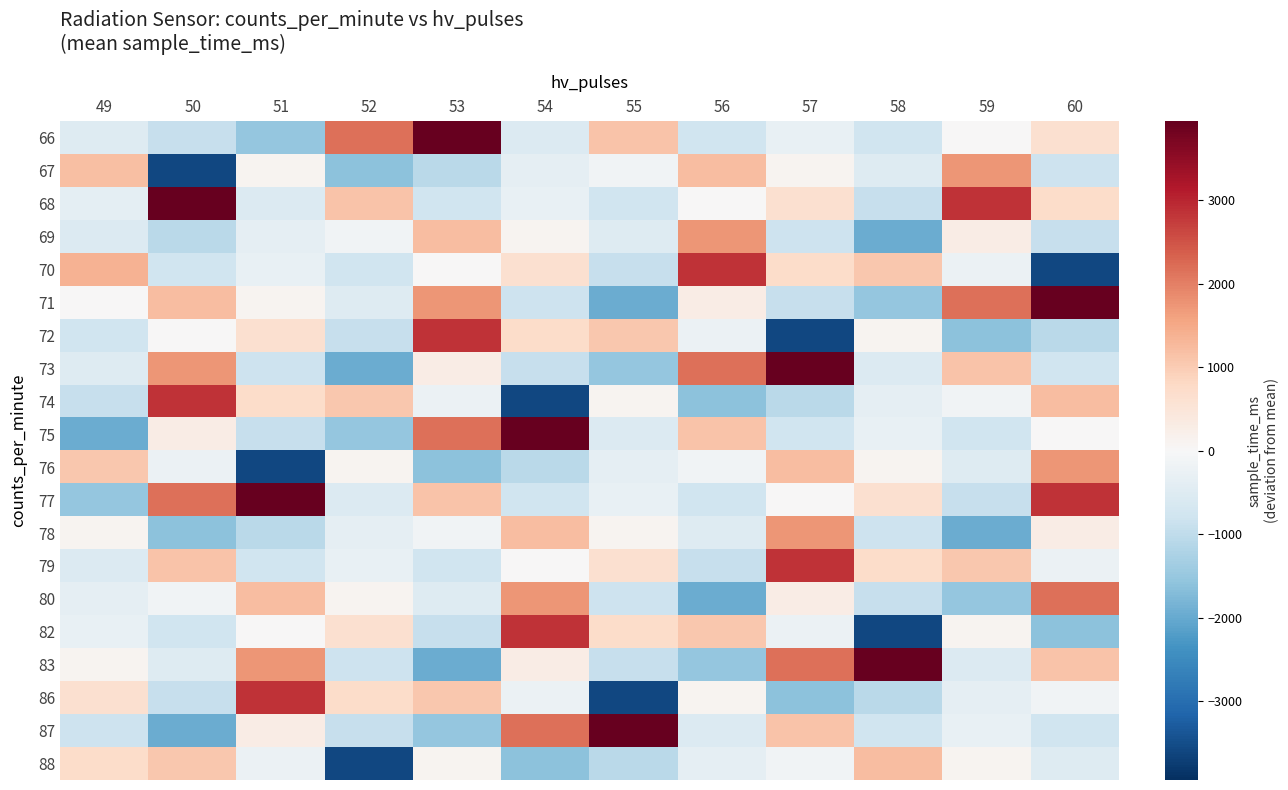

Reading left to right, transcribe all the data shown in this chart.

66: 49=-500.5	50=-897.5	51=-1540.5	52=2176.5	53=3945.5	54=-538.5	55=1137.5	56=-772.5	57=-302.5	58=-782.5	59=5.5	60=646.5
67: 49=1196.5	50=-3591.5	51=104.5	52=-1620.5	53=-1048.5	54=-339.5	55=-139.5	56=1205.5	57=95.5	58=-500.5	59=1736.5	60=-805.5
68: 49=-389.5	50=3945.5	51=-538.5	52=1137.5	53=-772.5	54=-302.5	55=-782.5	56=5.5	57=646.5	58=-898.5	59=2852.5	60=739.5
69: 49=-534.5	50=-1048.5	51=-339.5	52=-139.5	53=1205.5	54=95.5	55=-500.5	56=1736.5	57=-805.5	58=-1965.5	59=298.5	60=-897.5
70: 49=1373.5	50=-772.5	51=-302.5	52=-782.5	53=5.5	54=646.5	55=-898.5	56=2852.5	57=739.5	58=1056.5	59=-242.5	60=-3591.5
71: 49=26.5	50=1205.5	51=95.5	52=-500.5	53=1736.5	54=-805.5	55=-1965.5	56=298.5	57=-897.5	58=-1540.5	59=2176.5	60=3945.5
72: 49=-782.5	50=5.5	51=646.5	52=-898.5	53=2852.5	54=739.5	55=1056.5	56=-242.5	57=-3591.5	58=104.5	59=-1620.5	60=-1048.5
73: 49=-500.5	50=1736.5	51=-805.5	52=-1965.5	53=298.5	54=-897.5	55=-1540.5	56=2176.5	57=3945.5	58=-538.5	59=1137.5	60=-772.5
74: 49=-898.5	50=2852.5	51=739.5	52=1056.5	53=-242.5	54=-3591.5	55=104.5	56=-1620.5	57=-1048.5	58=-339.5	59=-139.5	60=1205.5
75: 49=-1965.5	50=298.5	51=-897.5	52=-1540.5	53=2176.5	54=3945.5	55=-538.5	56=1137.5	57=-772.5	58=-302.5	59=-782.5	60=5.5
76: 49=1056.5	50=-242.5	51=-3591.5	52=104.5	53=-1620.5	54=-1048.5	55=-339.5	56=-139.5	57=1205.5	58=95.5	59=-500.5	60=1736.5
77: 49=-1540.5	50=2176.5	51=3945.5	52=-538.5	53=1137.5	54=-772.5	55=-302.5	56=-782.5	57=5.5	58=646.5	59=-898.5	60=2852.5
78: 49=104.5	50=-1620.5	51=-1048.5	52=-339.5	53=-139.5	54=1205.5	55=95.5	56=-500.5	57=1736.5	58=-805.5	59=-1965.5	60=298.5
79: 49=-538.5	50=1137.5	51=-772.5	52=-302.5	53=-782.5	54=5.5	55=646.5	56=-898.5	57=2852.5	58=739.5	59=1056.5	60=-242.5
80: 49=-339.5	50=-139.5	51=1205.5	52=95.5	53=-500.5	54=1736.5	55=-805.5	56=-1965.5	57=298.5	58=-897.5	59=-1540.5	60=2176.5
82: 49=-302.5	50=-782.5	51=5.5	52=646.5	53=-898.5	54=2852.5	55=739.5	56=1056.5	57=-242.5	58=-3591.5	59=104.5	60=-1620.5
83: 49=95.5	50=-500.5	51=1736.5	52=-805.5	53=-1965.5	54=298.5	55=-897.5	56=-1540.5	57=2176.5	58=3945.5	59=-538.5	60=1137.5
86: 49=646.5	50=-898.5	51=2852.5	52=739.5	53=1056.5	54=-242.5	55=-3591.5	56=104.5	57=-1620.5	58=-1048.5	59=-339.5	60=-139.5
87: 49=-805.5	50=-1965.5	51=298.5	52=-897.5	53=-1540.5	54=2176.5	55=3945.5	56=-538.5	57=1137.5	58=-772.5	59=-302.5	60=-782.5
88: 49=739.5	50=1056.5	51=-242.5	52=-3591.5	53=104.5	54=-1620.5	55=-1048.5	56=-339.5	57=-139.5	58=1205.5	59=95.5	60=-500.5